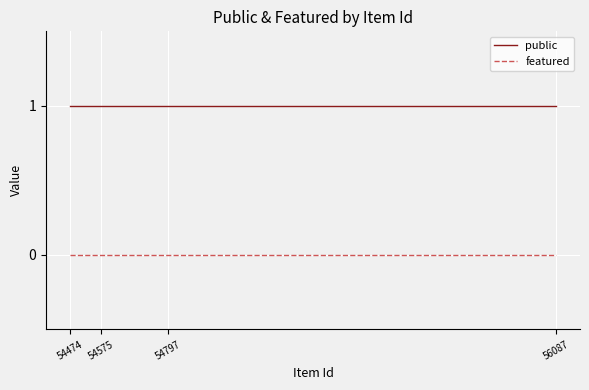

Does the chart have visible grid lines?

Yes